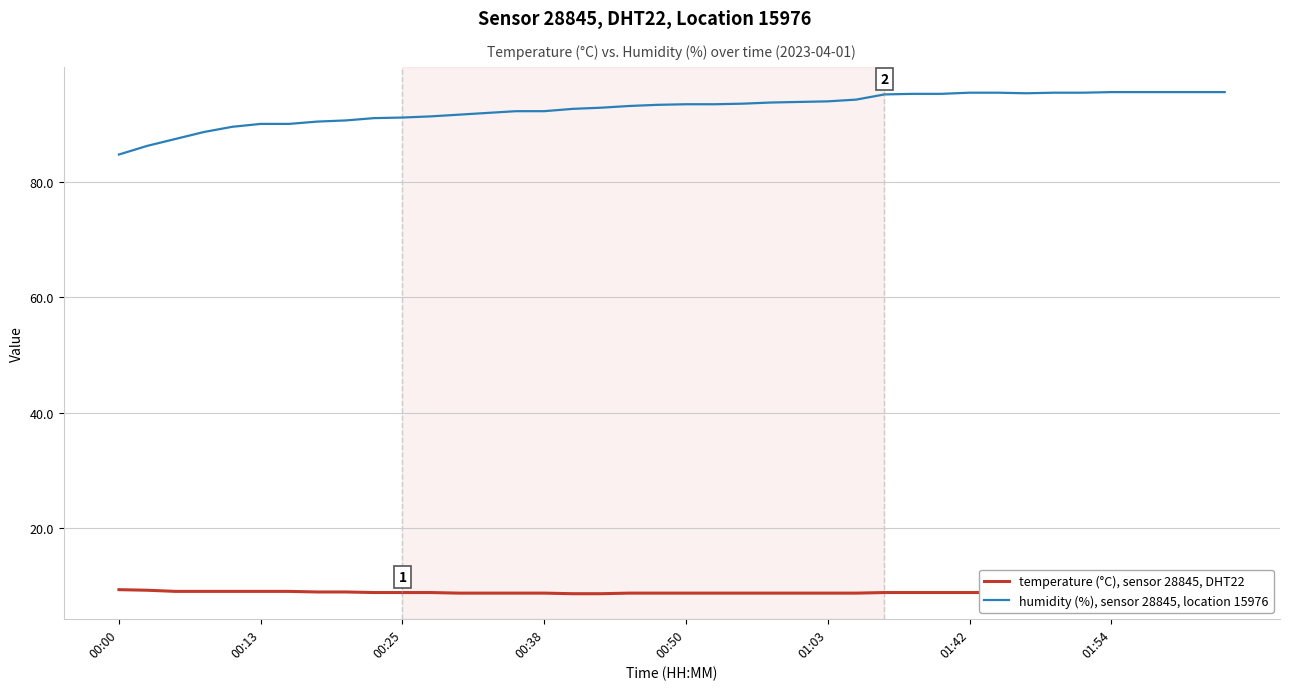

What is the smallest value displayed?

8.7